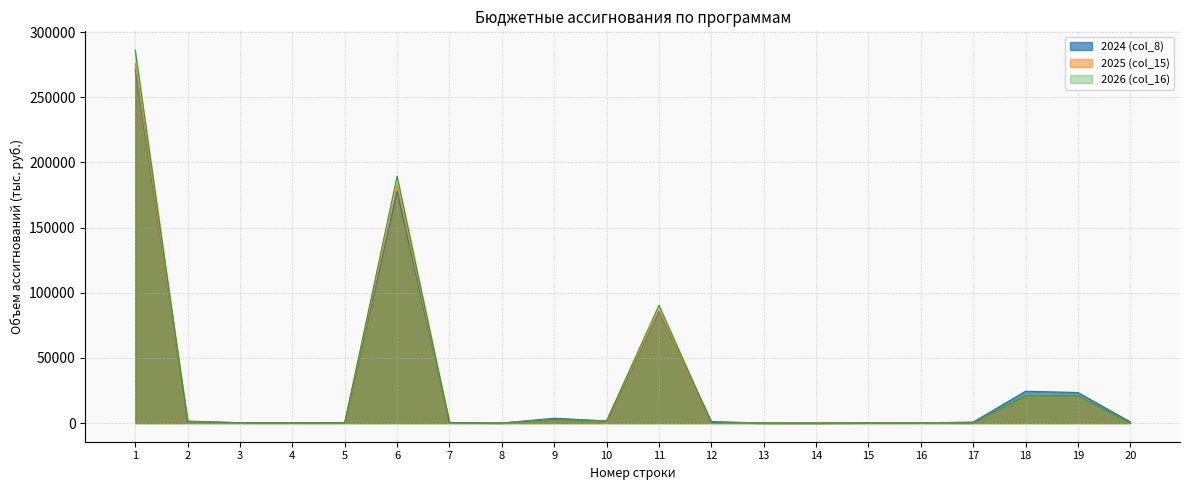

Reading left to right, extract all data points from this chart.

2024 (col_8): 1=271685.4	2=1529.0	3=264.0	4=230.0	5=230.0	6=177860.5	7=400.0	8=45.0	9=3715.8	10=1667.4	11=85743.7	12=1163.5	13=25.0	14=5.0	15=180.0	16=190.0	17=763.5	18=24395.4	19=23466.8	20=928.6
2025 (col_15): 1=275793.6	2=1035.0	3=274.0	4=230.0	5=230.0	6=182543.1	7=400.0	8=45.0	9=2700.0	10=1500.0	11=86836.5	12=400.0	13=25.0	14=5.0	15=180.0	16=190.0	17=0.0	18=20950.0	19=20950.0	20=0.0
2026 (col_16): 1=286206.7	2=1035.0	3=285.0	4=230.0	5=230.0	6=189404.7	7=400.0	8=45.0	9=2700.0	10=1500.0	11=90377.0	12=400.0	13=25.0	14=5.0	15=180.0	16=190.0	17=0.0	18=20950.0	19=20950.0	20=0.0